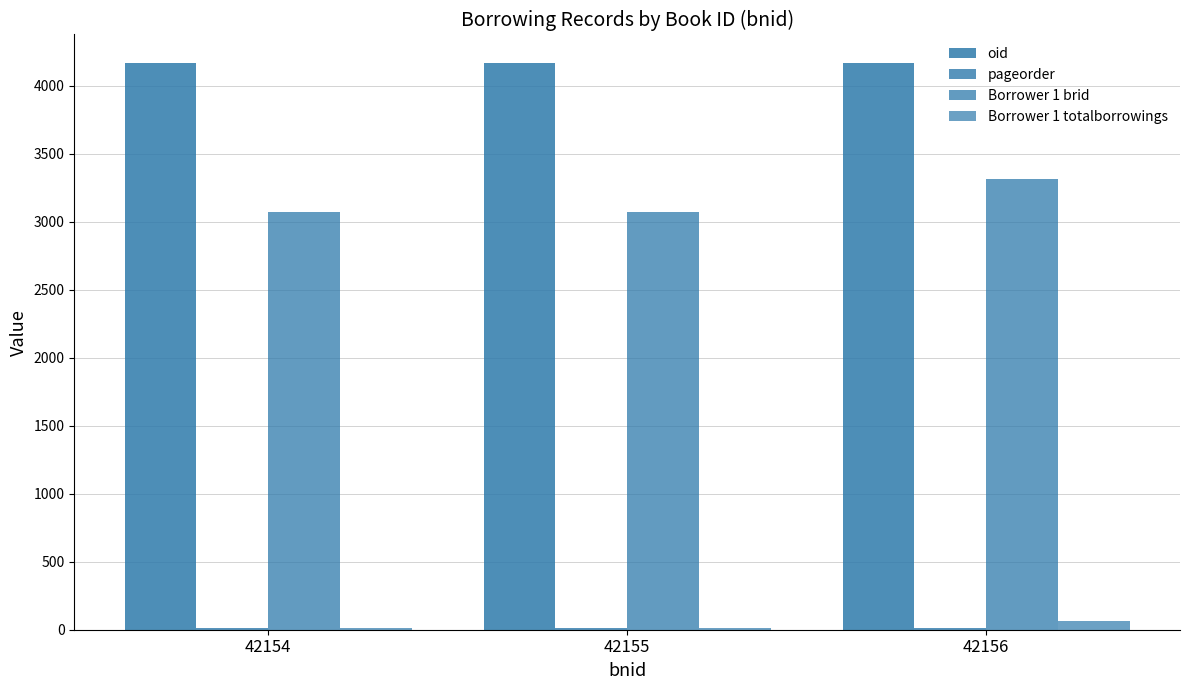

List the series in order of their peak value, highest first.

oid, Borrower 1 brid, Borrower 1 totalborrowings, pageorder